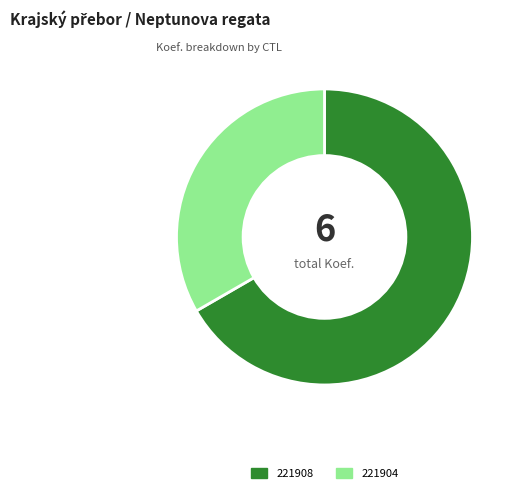

How many segments does this pie chart have?

2